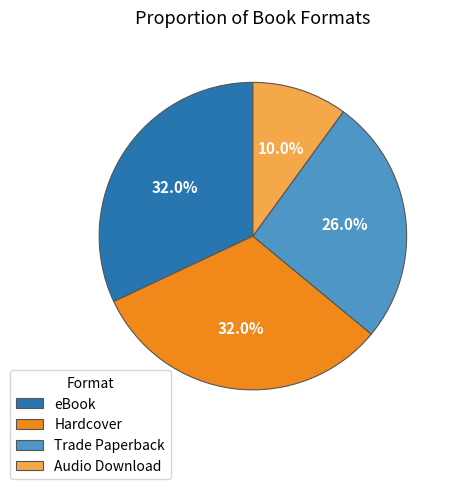

Is it true that Trade Paperback is 36% of the pie?

False